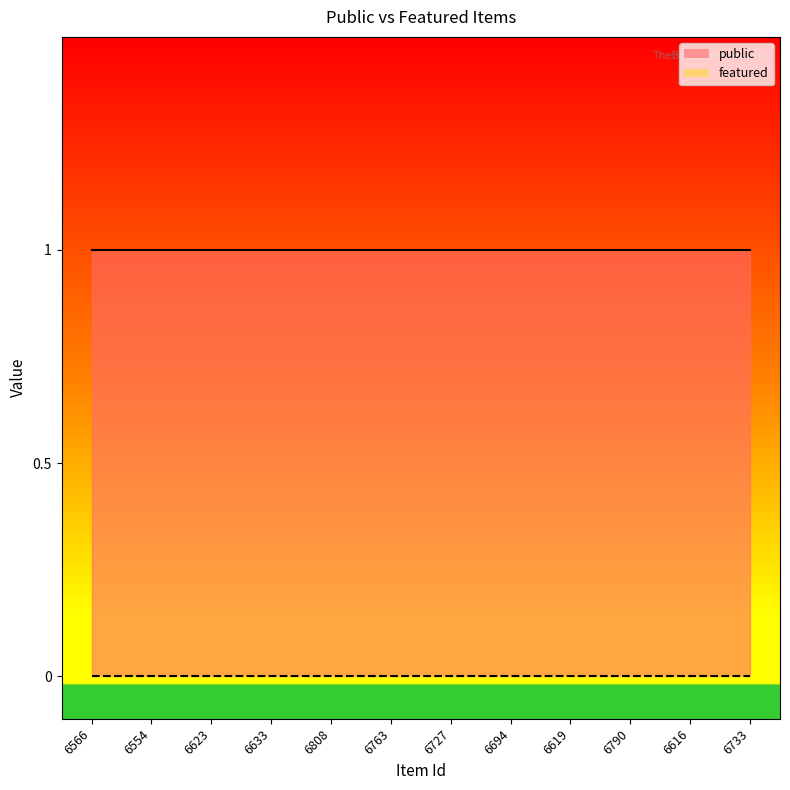

What is the difference between the highest and lowest values at 6808?

1